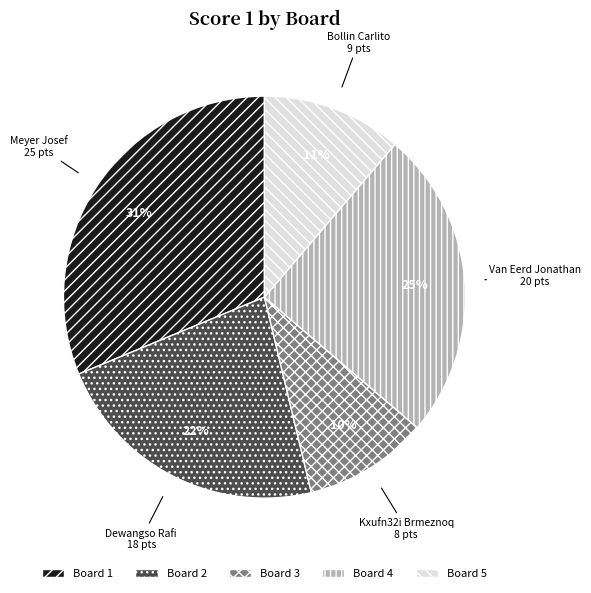

Is the sum of Board 1 and Board 4 greater than half?

Yes